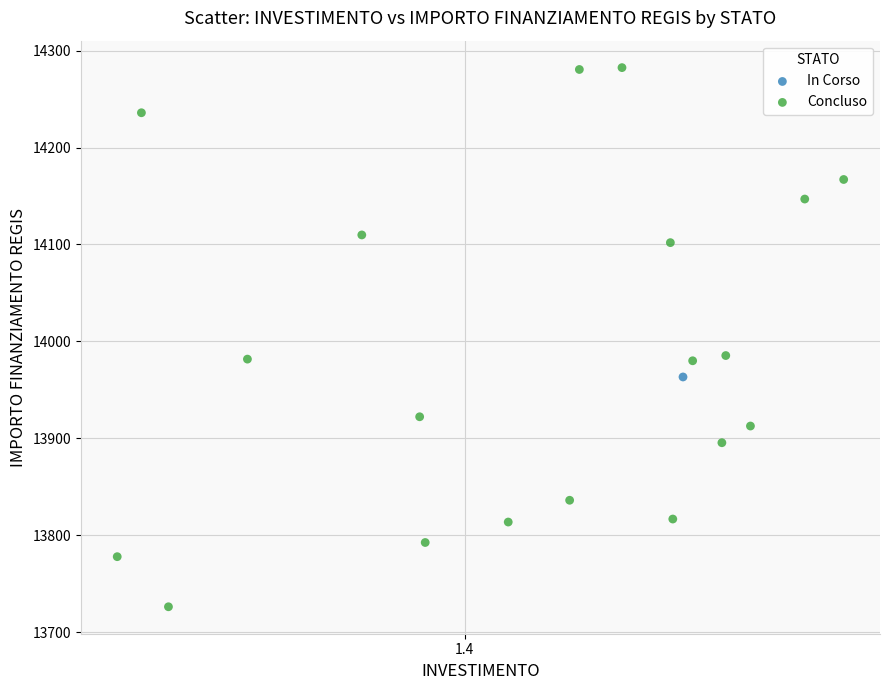

What are all the series names shown in the legend?

In Corso, Concluso